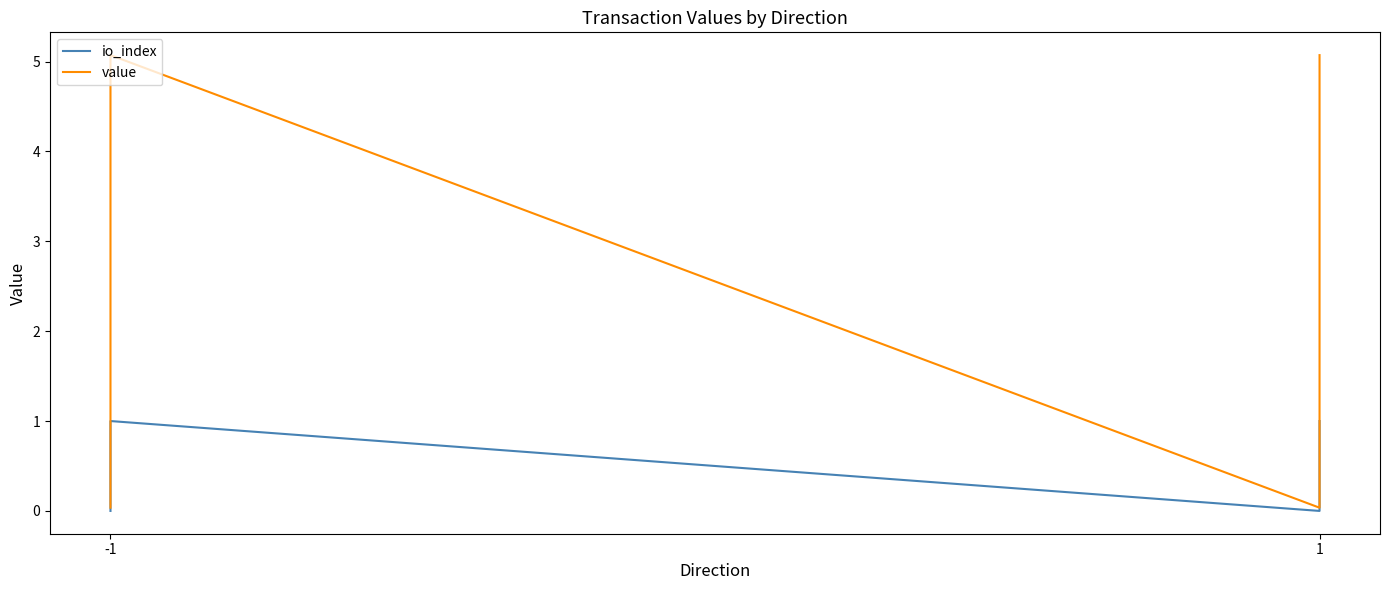

True or false: io_index has a value of 0.6 at -1.

False